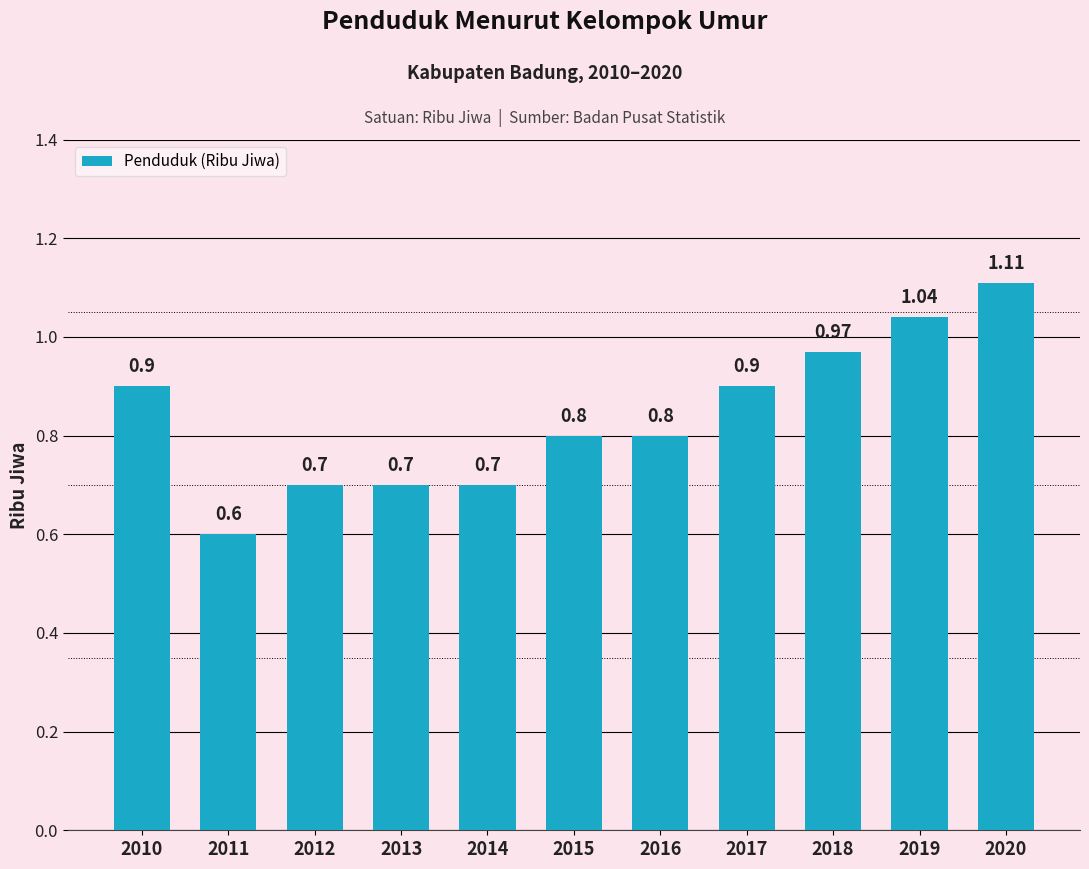

What value does the data have at 2017?

0.9